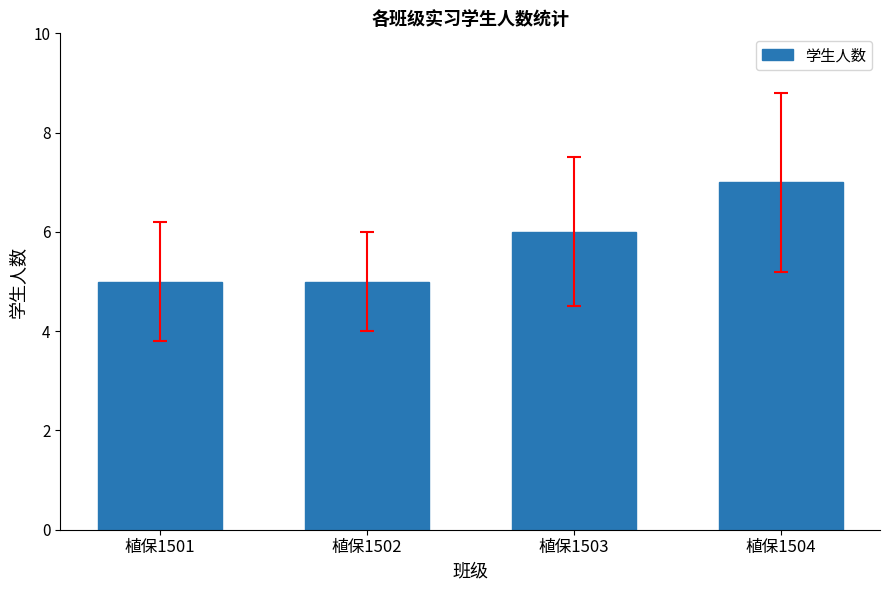

What is the minimum value shown in the chart?

5